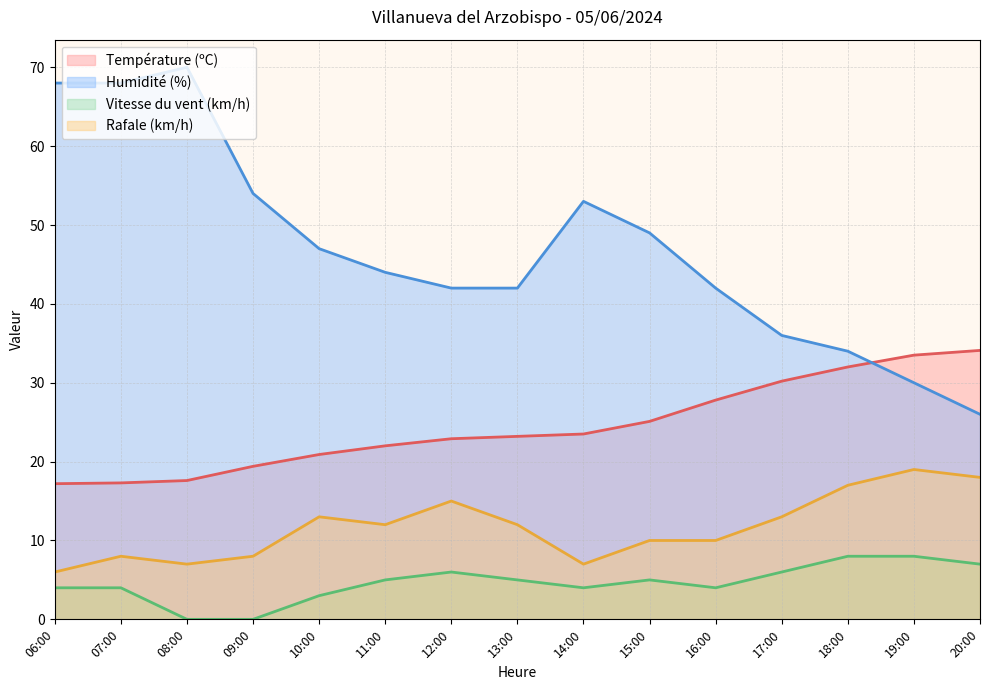

Is it true that Rafale (km/h) equals 19.0 at 19:00?

True